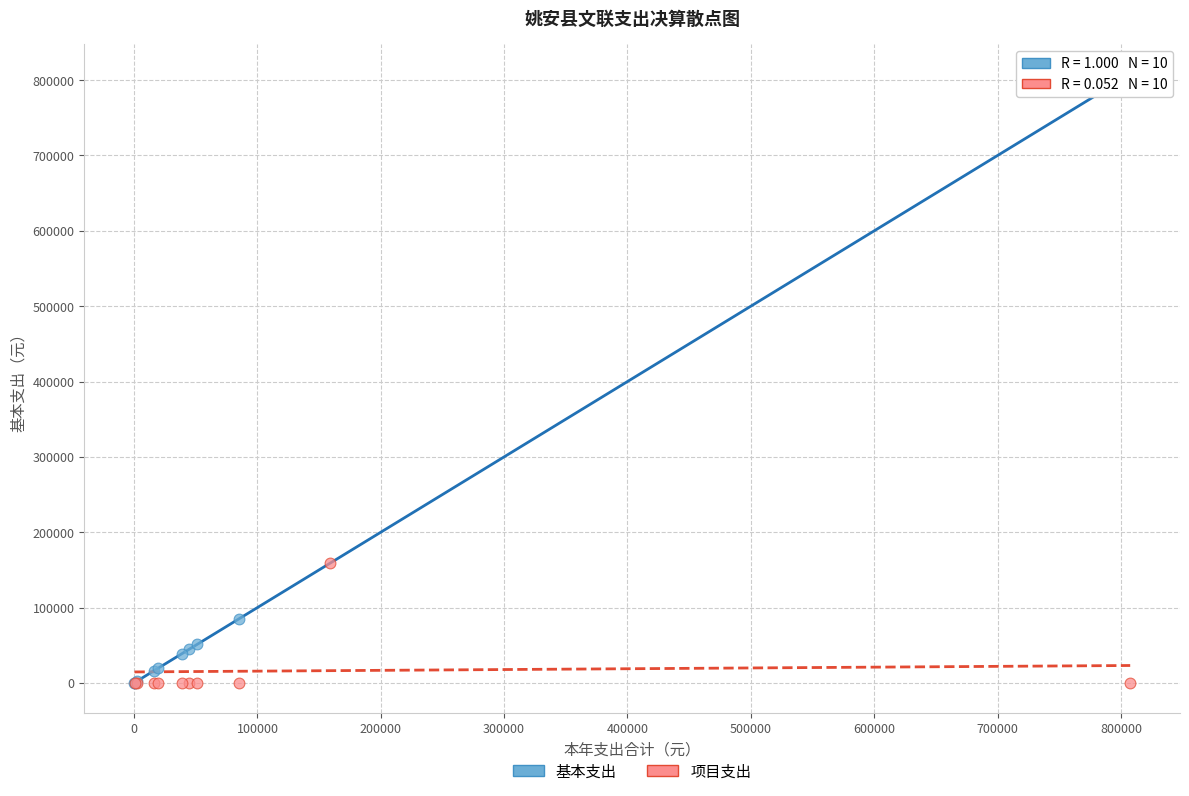

Which series has the widest spread of Y values?

基本支出